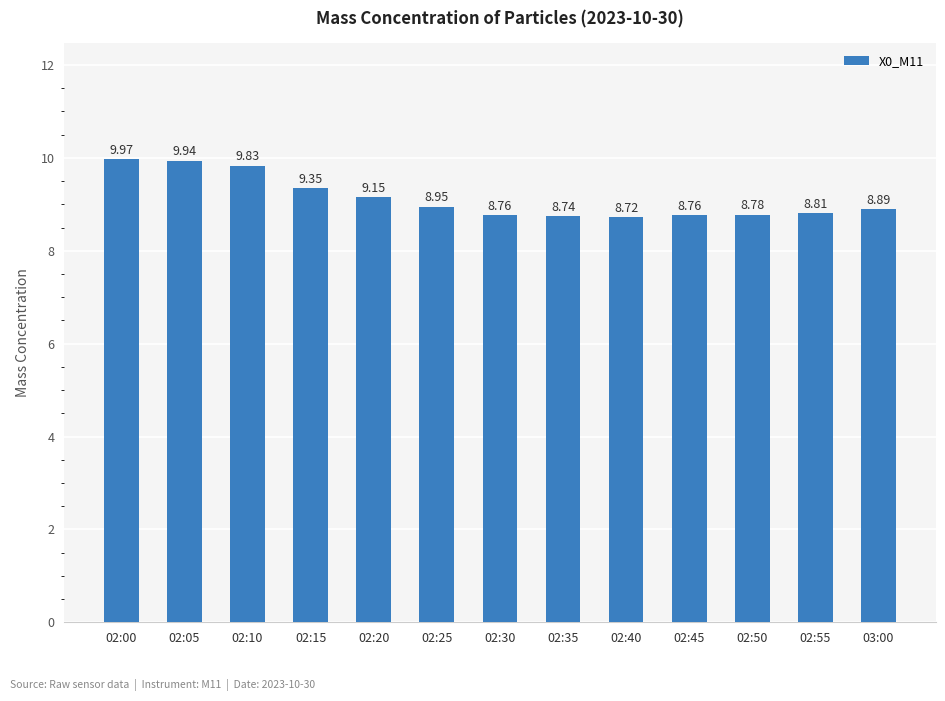

What is the change in value from 02:25 to 02:50?

-0.2